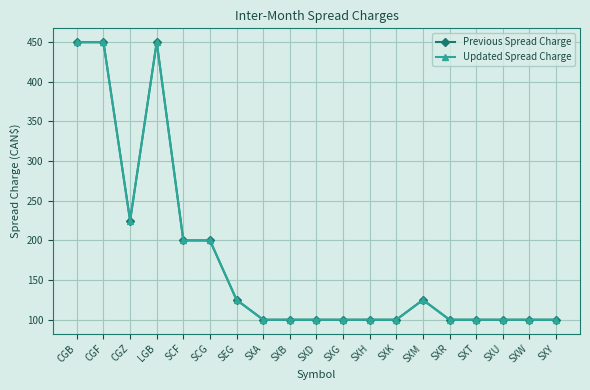

True or false: Updated Spread Charge and Previous Spread Charge intersect in this chart.

False